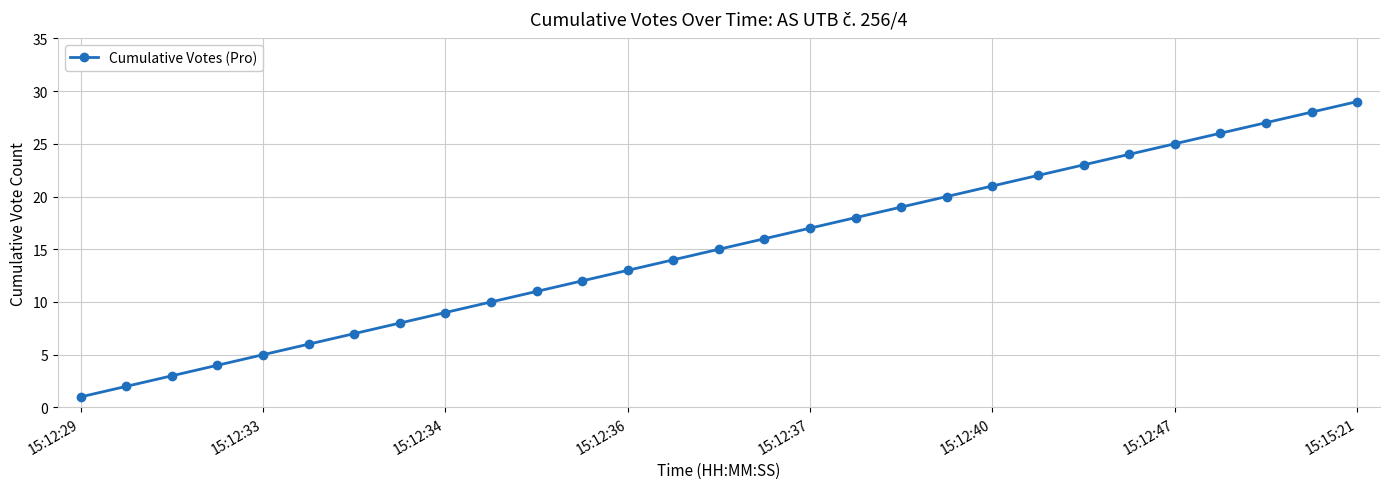

Reading right to left, extract all data points from this chart.

29	28	27	26	25	24	23	22	21	20	19	18	17	16	15	14	13	12	11	10	9	8	7	6	5	4	3	2	1